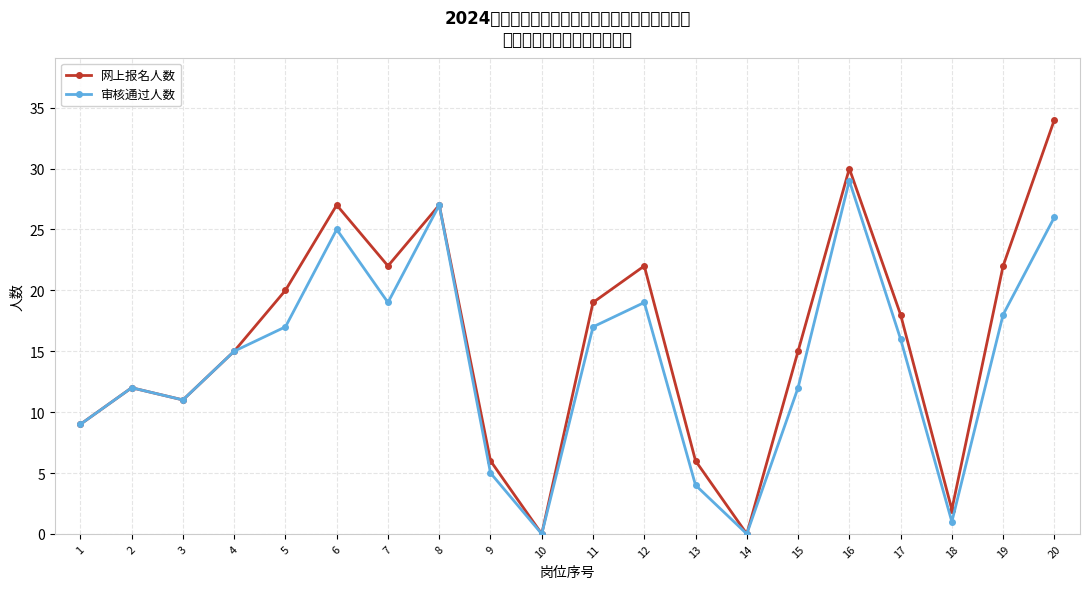

Reading left to right, extract all data points from this chart.

网上报名人数: 1=9	2=12	3=11	4=15	5=20	6=27	7=22	8=27	9=6	10=0	11=19	12=22	13=6	14=0	15=15	16=30	17=18	18=2	19=22	20=34
审核通过人数: 1=9	2=12	3=11	4=15	5=17	6=25	7=19	8=27	9=5	10=0	11=17	12=19	13=4	14=0	15=12	16=29	17=16	18=1	19=18	20=26